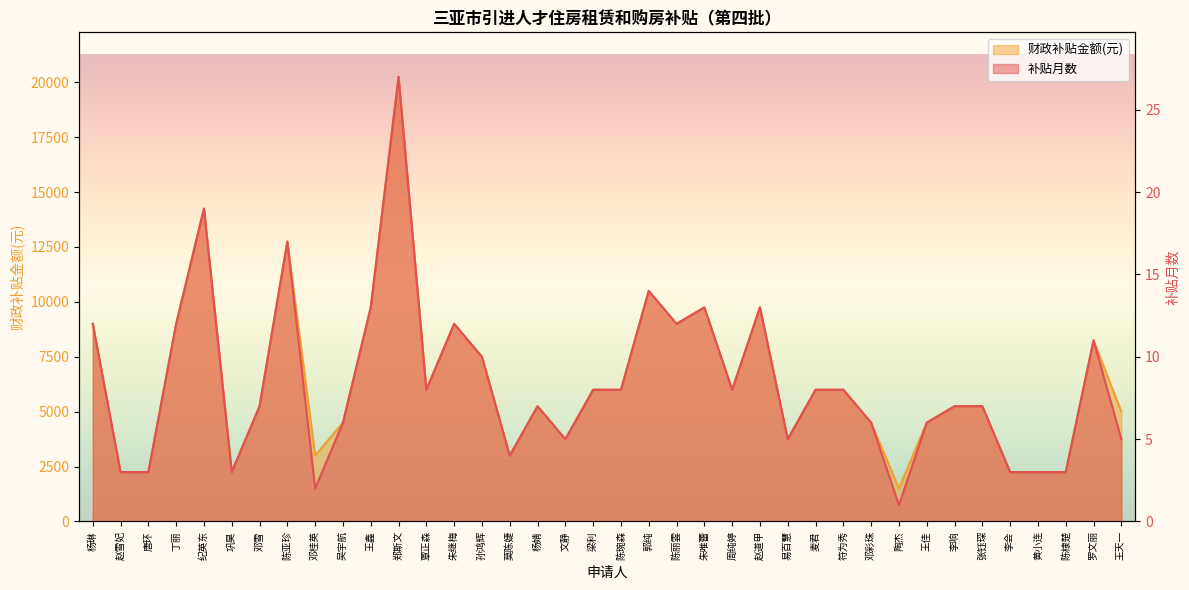

At which category is the sum across all series the highest?

郑斯文